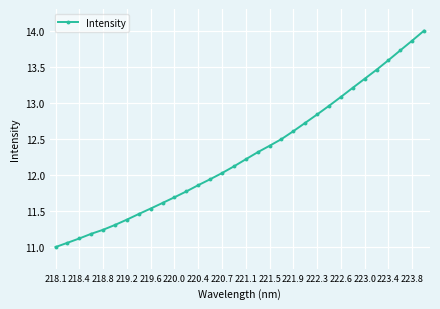

What is the maximum value shown in the chart?

14.0